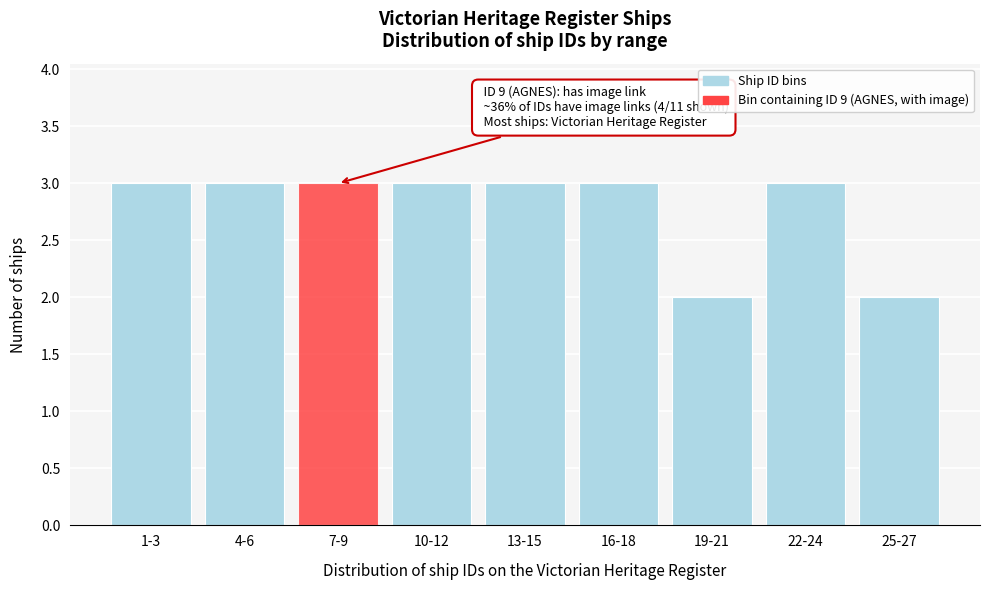

Reading left to right, transcribe all the data shown in this chart.

1-3=3	4-6=3	7-9=3	10-12=3	13-15=3	16-18=3	19-21=2	22-24=3	25-27=2